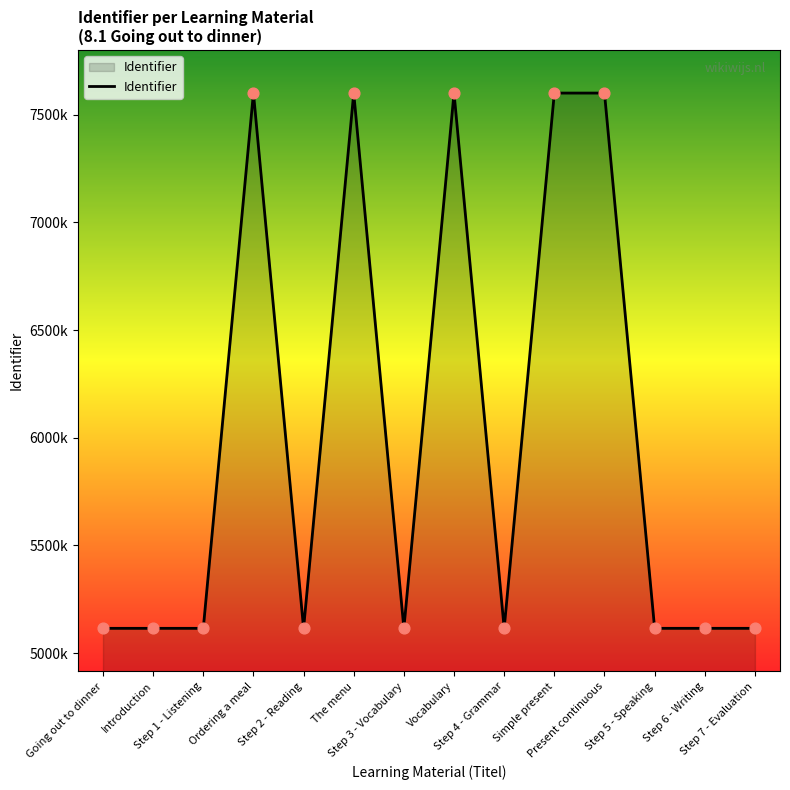

Between Step 1 - Listening and Step 3 - Vocabulary, which is larger?

Step 3 - Vocabulary